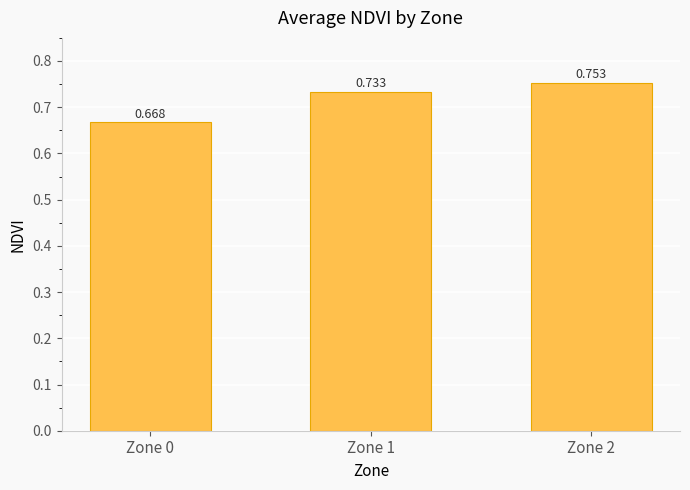

What is the minimum value shown in the chart?

0.7